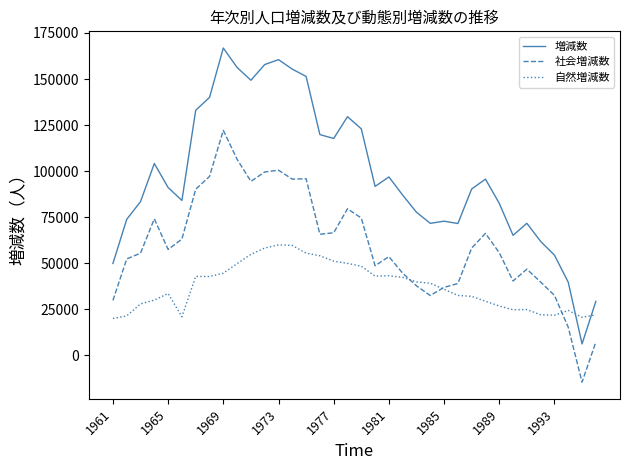

True or false: 増減数 and 社会増減数 intersect in this chart.

False